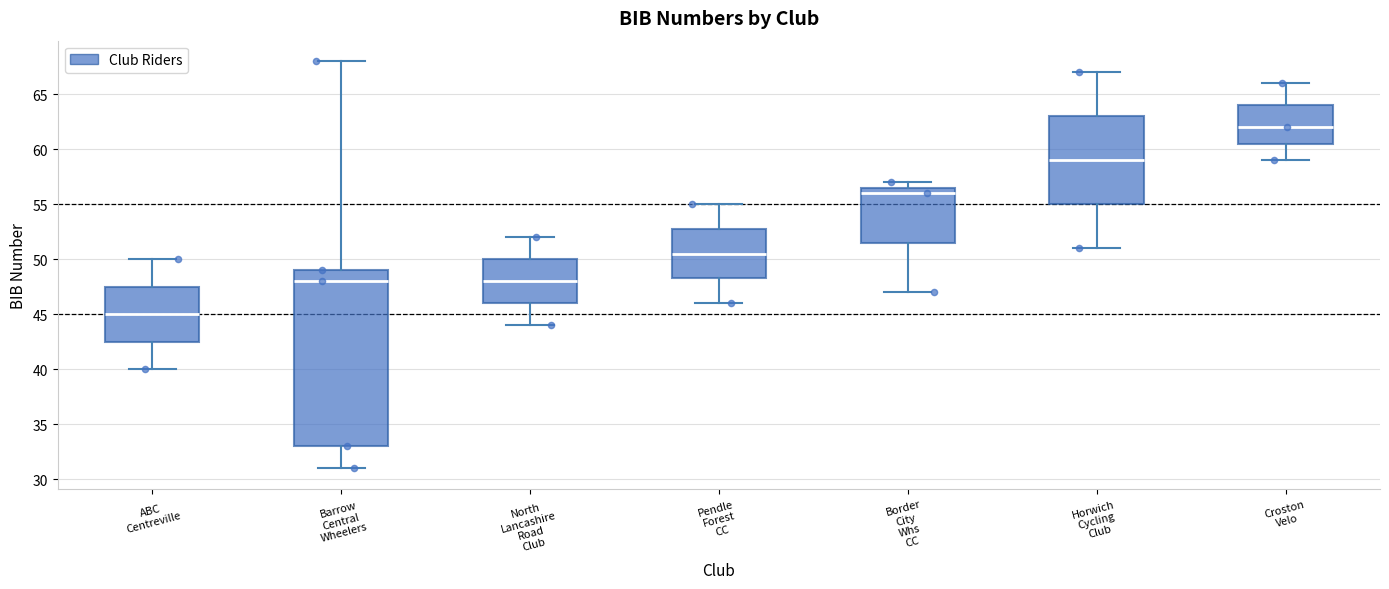

Where is the upper edge of the box for Horwich Cycling Club on the y-axis? The values are not printed on the chart, so give them approximately, as read against the axis.

63.0